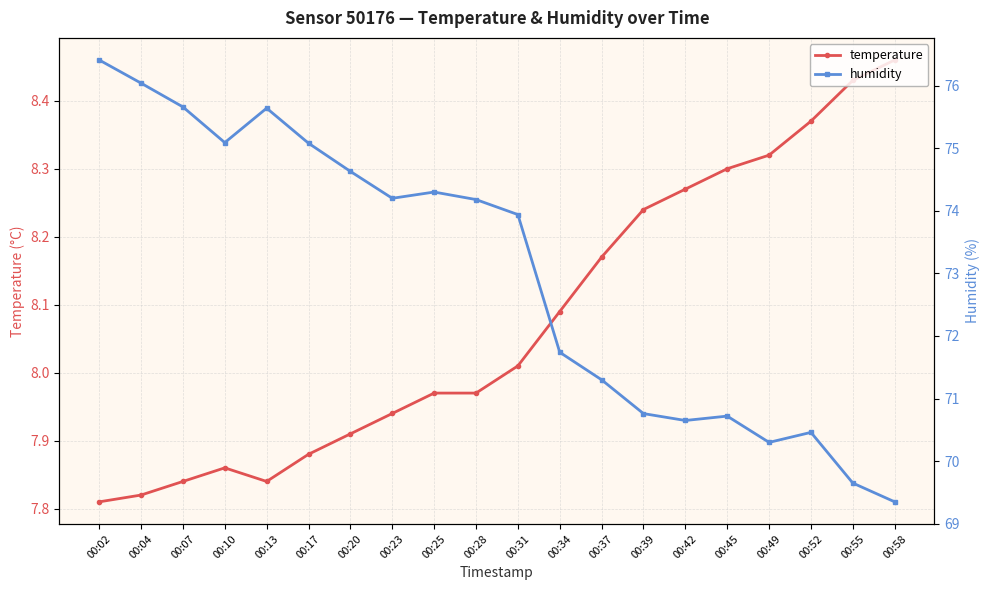

Where is the first local minimum for humidity?

00:10